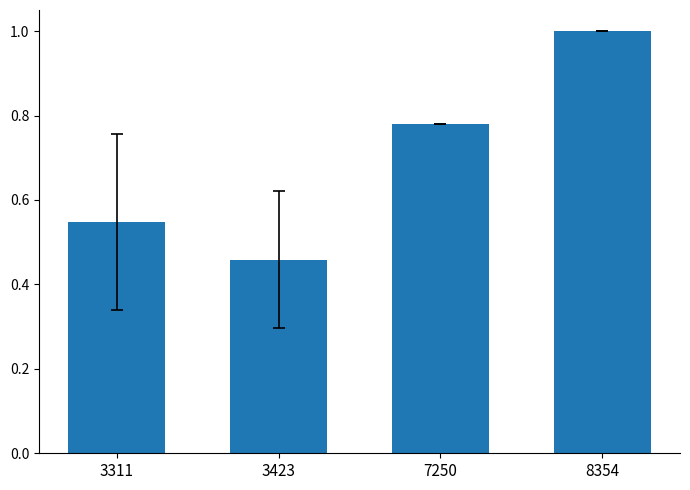

List the labels in order of value, largest first.

8354, 7250, 3311, 3423